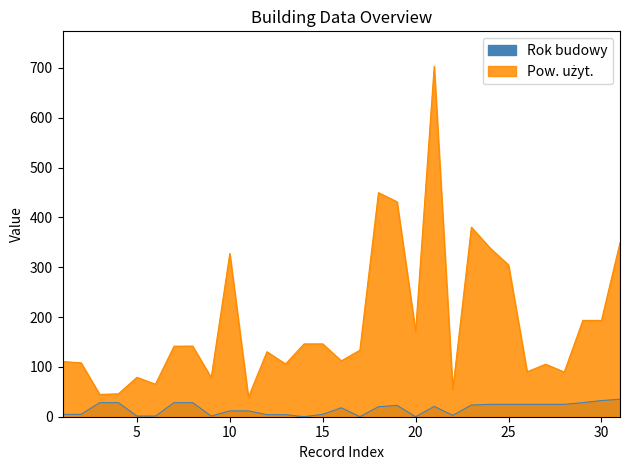

What are all the series names shown in the legend?

Rok budowy, Pow. uzyt.